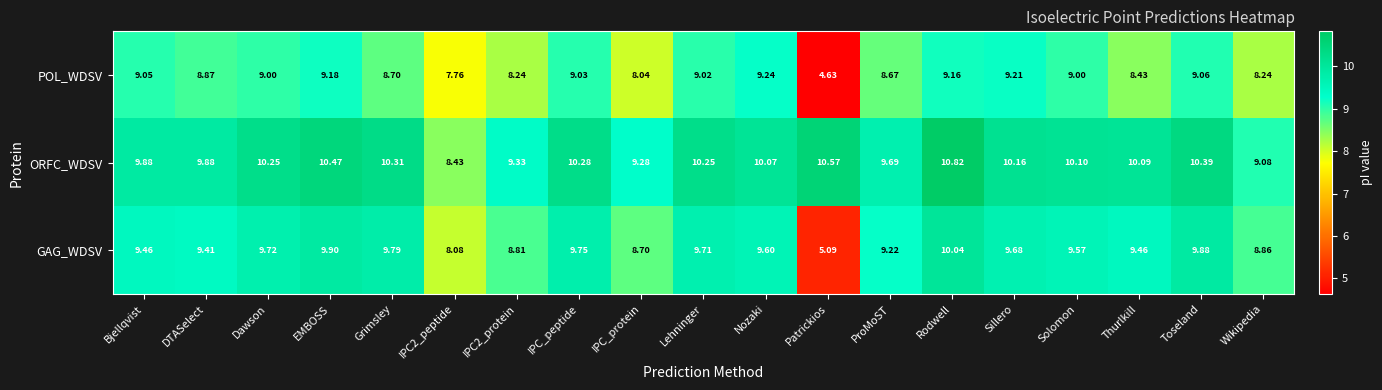

At which label does POL_WDSV first exceed 9?

Bjellqvist